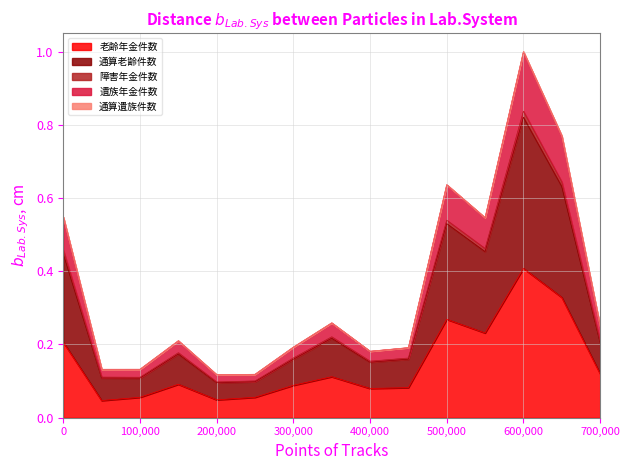

At which label does 老齢年金件数 reach its peak?

600,000